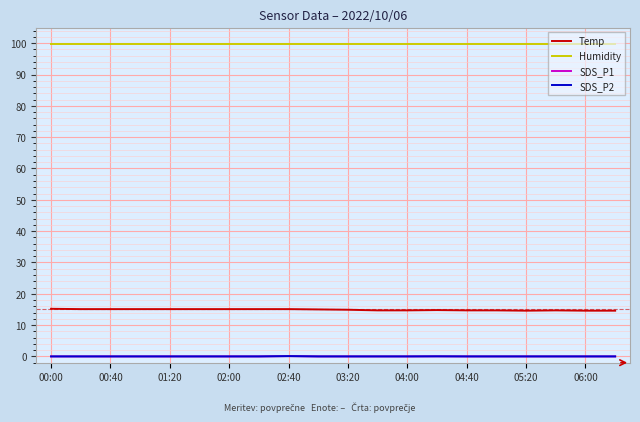

Reading left to right, list all the values displayed in this chart.

Temp: 15.2	15.1	15.1	15.1	15.1	15.1	15.1	15.1	15.1	15.0	14.9	14.7	14.7	14.8	14.7	14.7	14.6	14.7	14.6	14.6
Humidity: 99.9	99.9	99.9	99.9	99.9	99.9	99.9	99.9	99.9	99.9	99.9	99.9	99.9	99.9	99.9	99.9	99.9	99.9	99.9	99.9
SDS_P1: 0.0	0.0	0.0	0.0	0.0	0.0	0.0	0.0	0.1	0.0	0.0	0.0	0.0	0.0	0.0	0.0	0.0	0.0	0.0	0.0
SDS_P2: 0.0	0.0	0.0	0.0	0.0	0.0	0.0	0.0	0.1	0.0	0.0	0.0	0.0	0.0	0.0	0.0	0.0	0.0	0.0	0.0